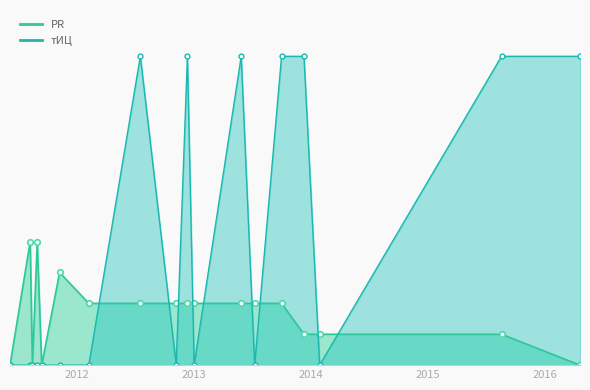

List the series in order of their overall mean, highest first.

тИЦ, PR